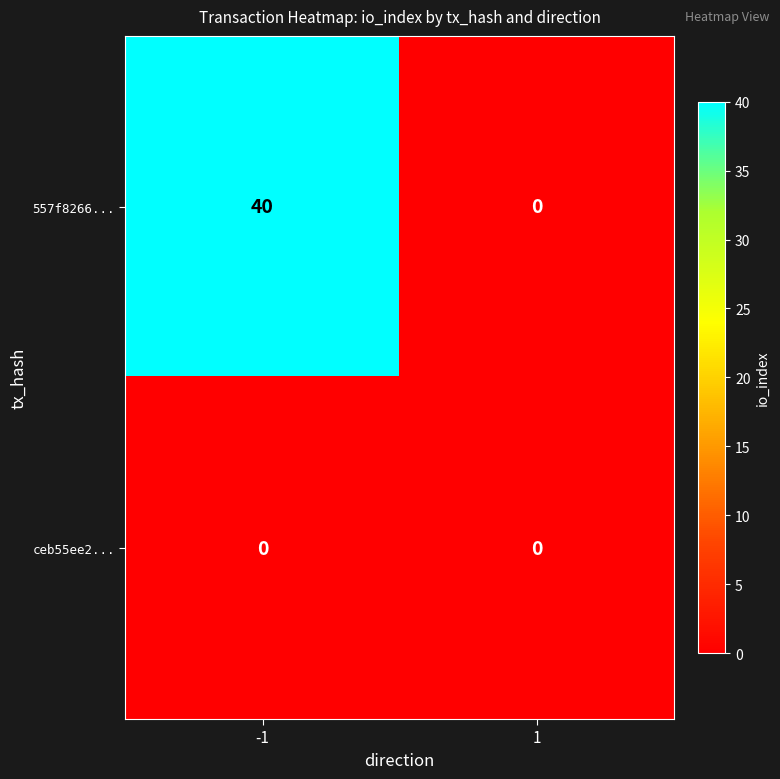

Reading right to left, list all the values displayed in this chart.

557f8266...: 0	40
ceb55ee2...: 0	0